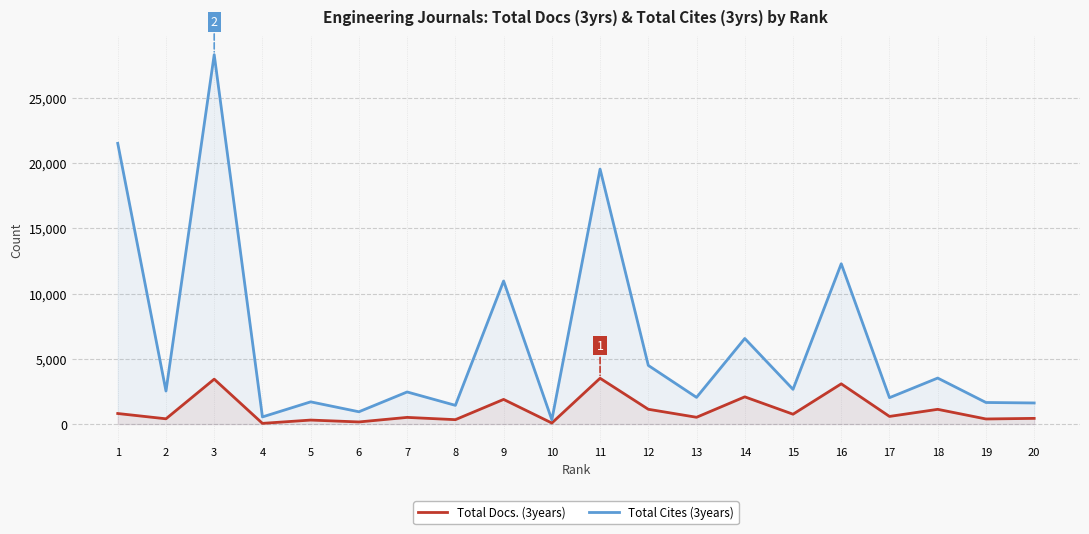

List the labels in order of Total Cites (3years) value, smallest first.

10, 4, 6, 8, 20, 19, 5, 17, 13, 7, 2, 15, 18, 12, 14, 9, 16, 11, 1, 3